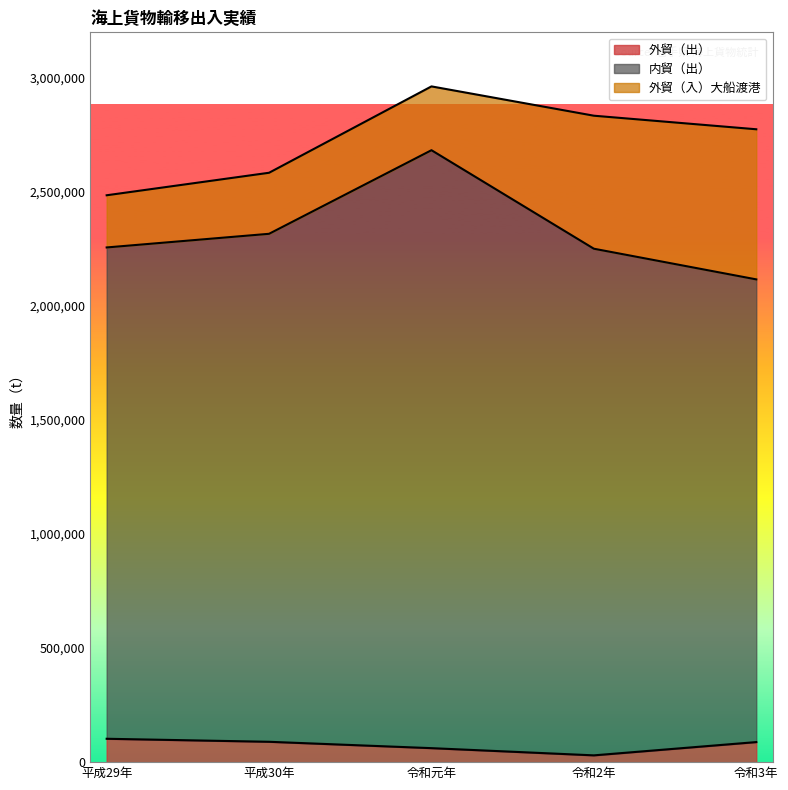

Which series has the widest spread of values?

内貿（出）